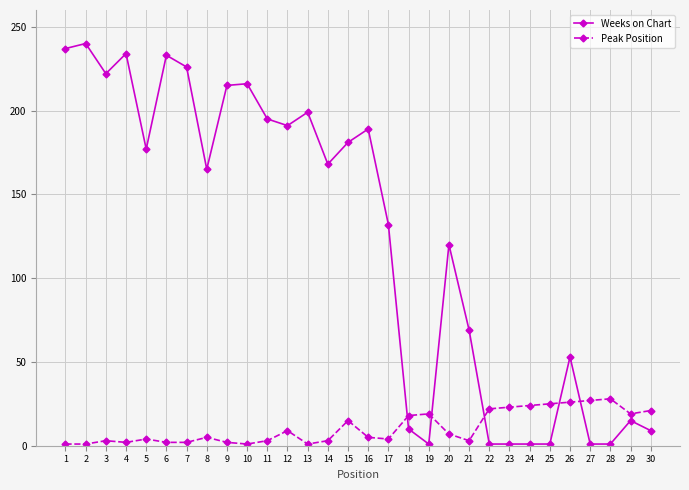

True or false: Weeks on Chart and Peak Position cross at least once.

True